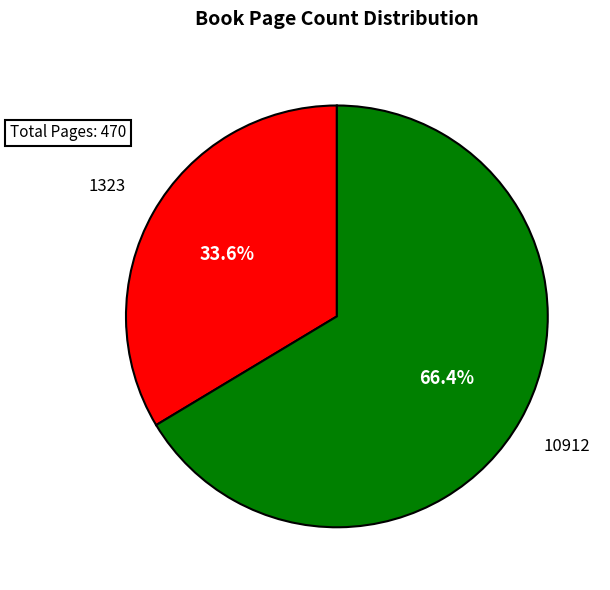

To the nearest percent, what is the average slice percentage?

50%